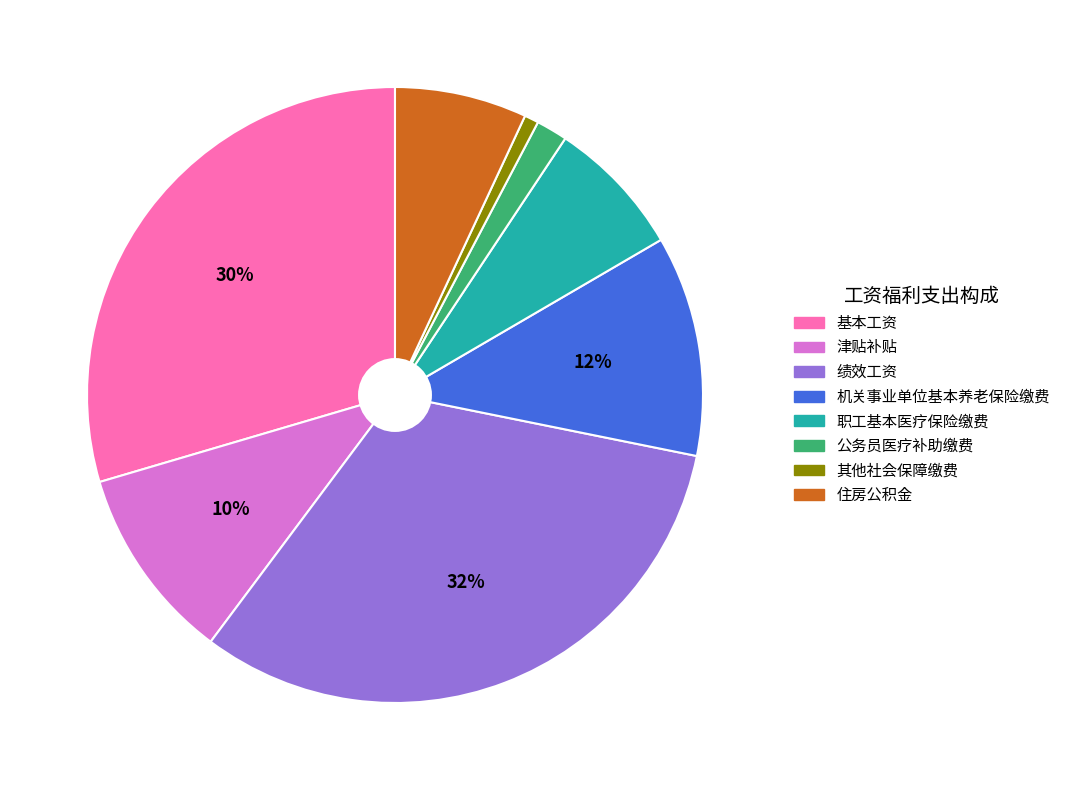

Between 津贴补贴 and 绩效工资, which is larger?

绩效工资